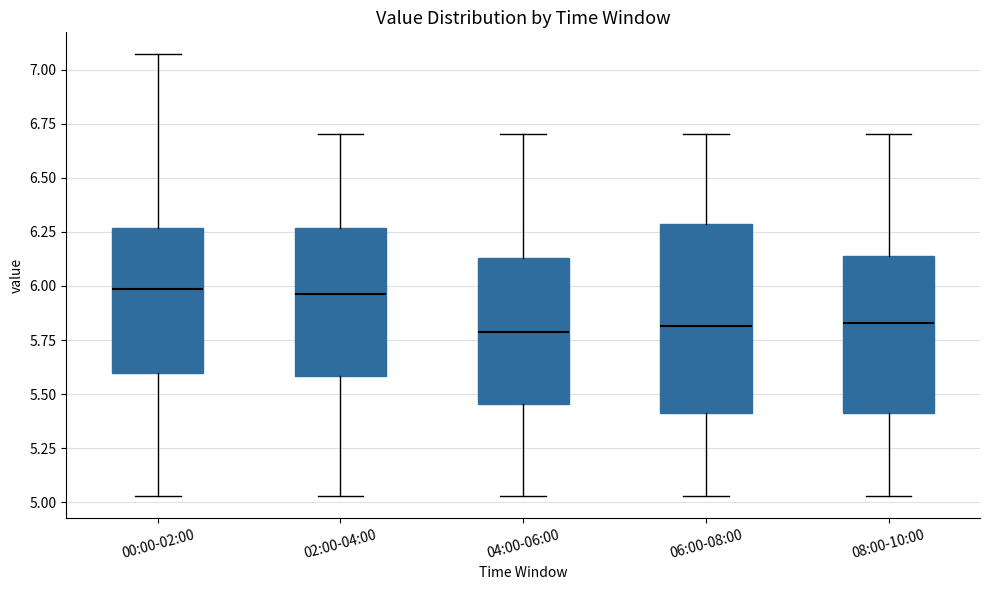

Reading left to right, transcribe this box plot: for each box, give where its median line is, the range the box spans, and where its two whiskers end, as read against the y-axis. The values are not printed on the chart, so give them approximately, as read against the axis.

00:00-02:00: median 6.00, box 5.60 to 6.25, whiskers 5.05 to 7.05
02:00-04:00: median 5.95, box 5.60 to 6.25, whiskers 5.05 to 6.70
04:00-06:00: median 5.80, box 5.45 to 6.15, whiskers 5.05 to 6.70
06:00-08:00: median 5.80, box 5.40 to 6.30, whiskers 5.05 to 6.70
08:00-10:00: median 5.85, box 5.40 to 6.15, whiskers 5.05 to 6.70